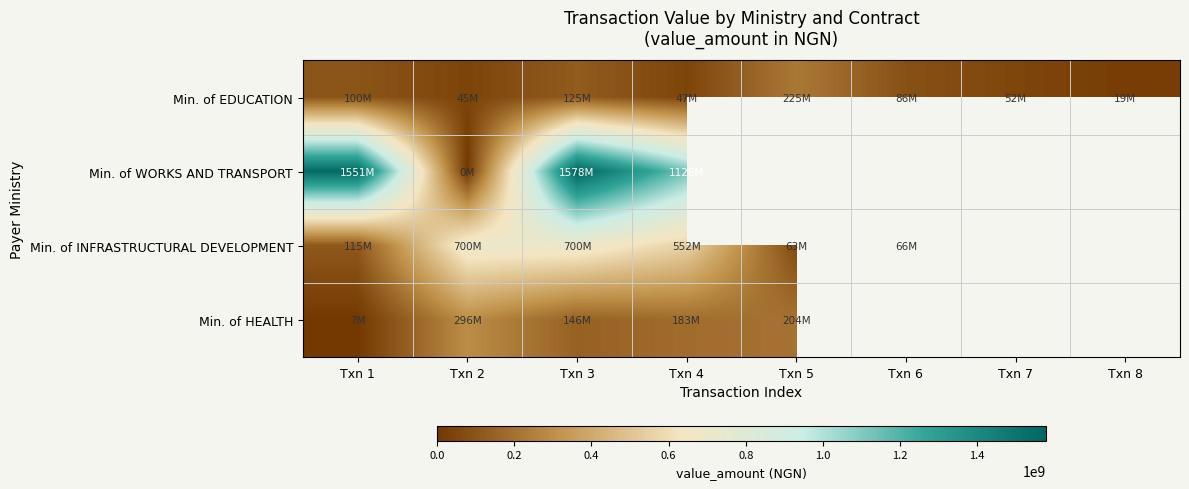

At which category does the chart reach its minimum across all series?

Txn 2